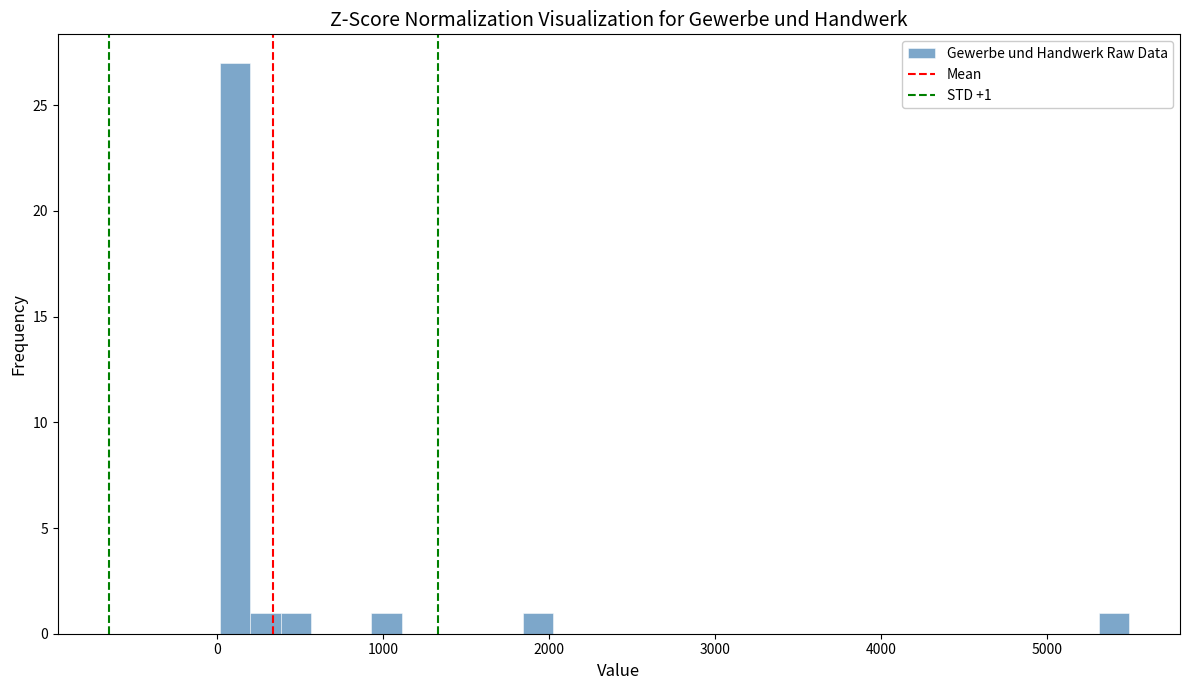

Around what value on the x-axis is the tallest bar? Give the approximate position of its centre, as read against the axis.

100